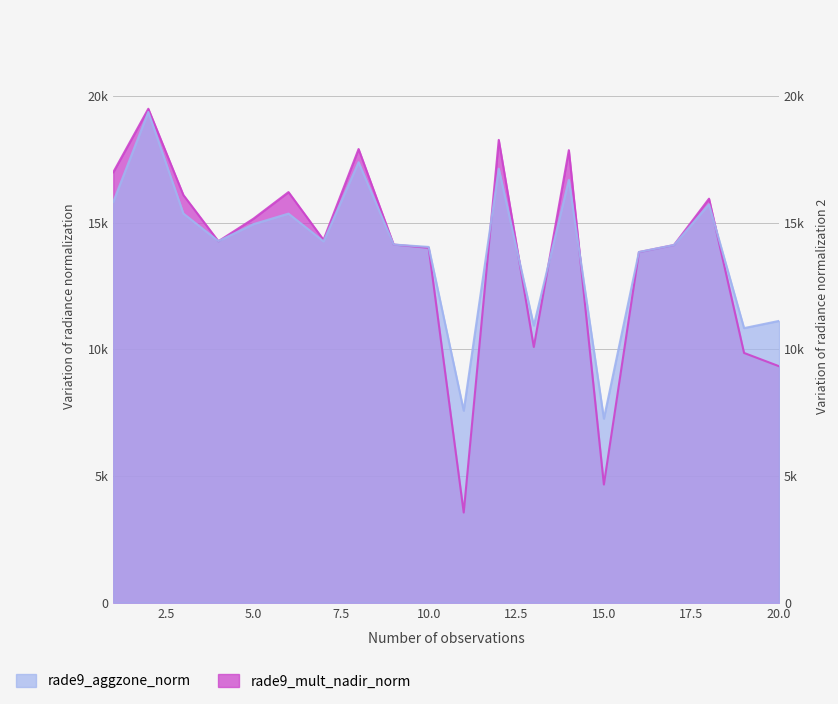

What are all the series names shown in the legend?

rade9_aggzone_norm, rade9_mult_nadir_norm